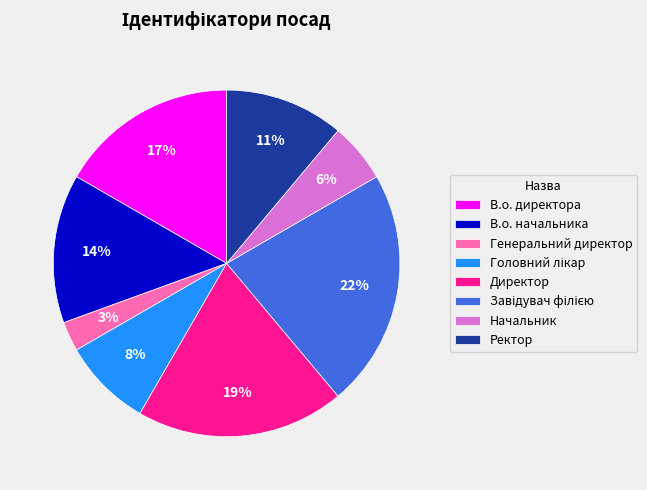

Which has a higher value, Начальник or В.о. начальника?

В.о. начальника